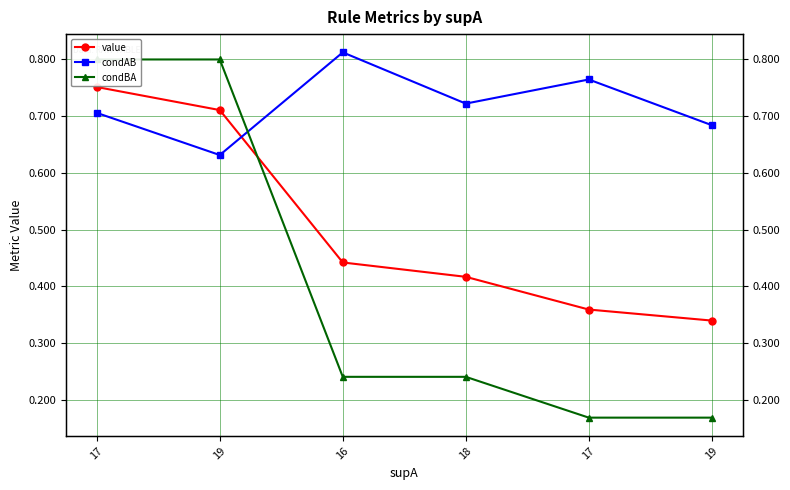

Reading left to right, what are all the values shown in this chart?

value: 0.8	0.7	0.4	0.4	0.4	0.3
condAB: 0.7	0.6	0.8	0.7	0.8	0.7
condBA: 0.8	0.8	0.2	0.2	0.2	0.2